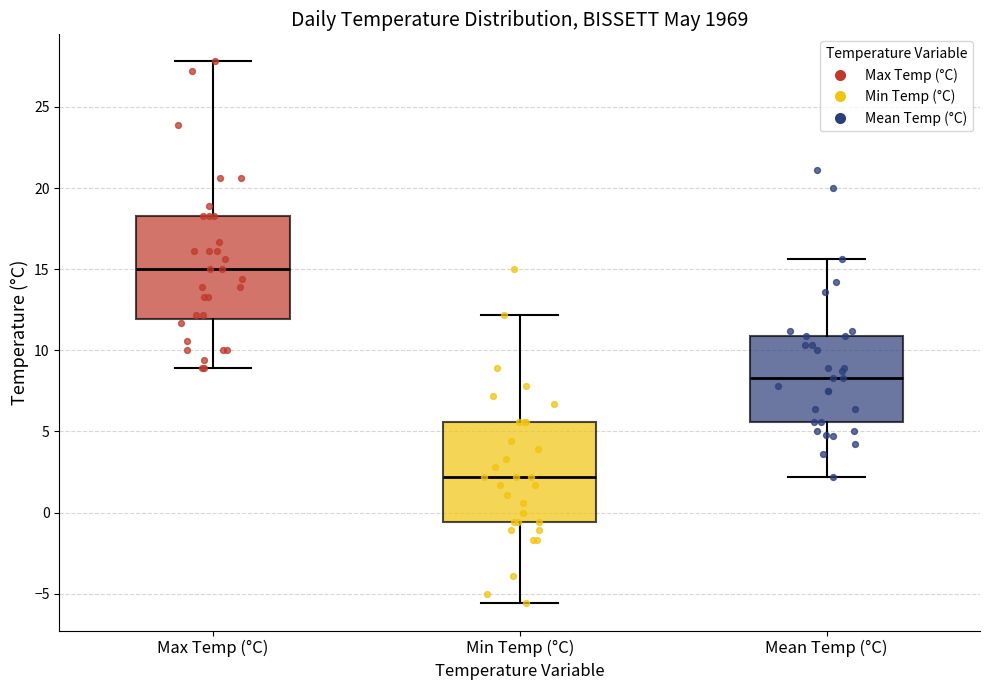

Which box has the lowest median line?

Min Temp (°C)